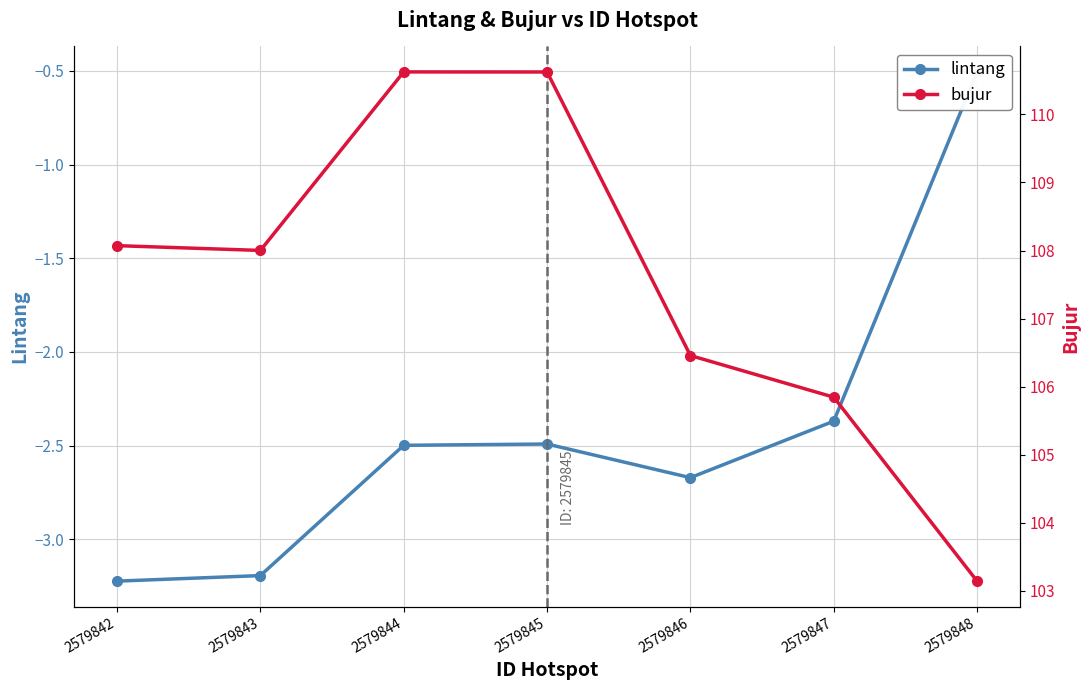

Is this an area chart (filled region under the line)?

No